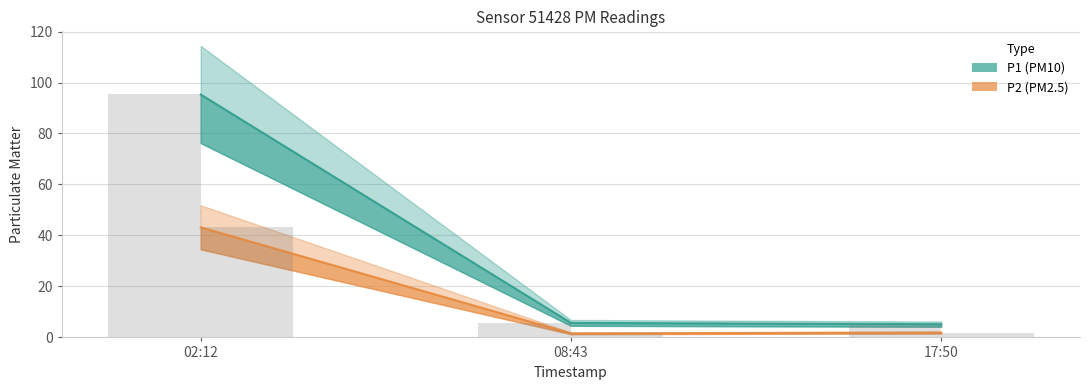

Reading left to right, what are all the values shown in this chart?

P1: 02:12=95.3	08:43=5.7	17:50=5.2
P2: 02:12=43.2	08:43=1.6	17:50=1.9